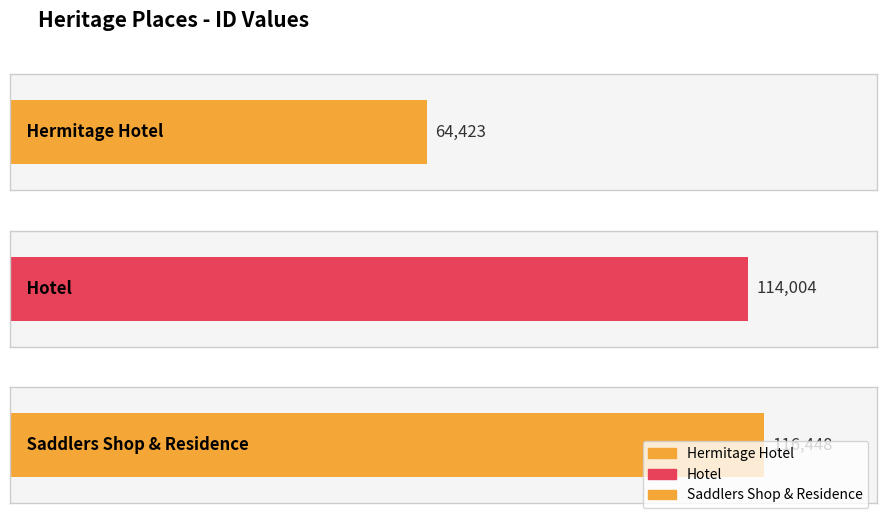

What is the difference between the values at Hotel and Saddlers Shop & Residence?

2444